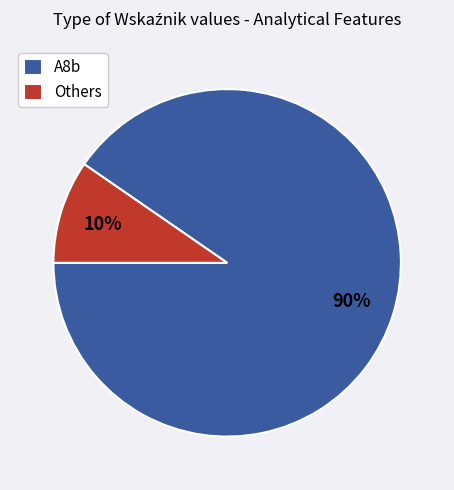

Is there any slice that represents more than half of the pie?

Yes